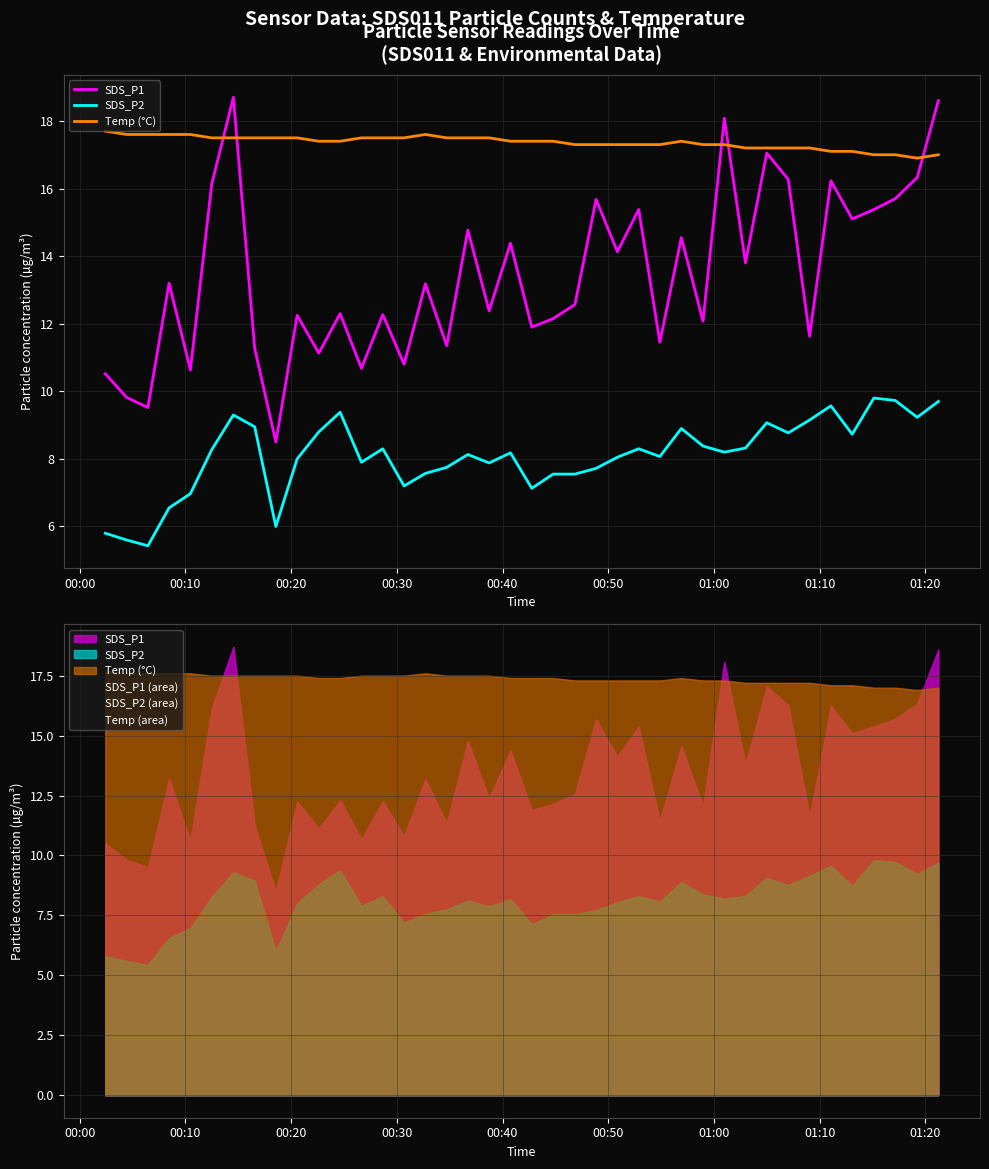

Reading right to left, what are all the values shown in this chart?

SDS_P1: 18.6	16.3	15.7	15.4	15.1	16.2	11.6	16.3	17.1	13.8	18.1	12.1	14.6	11.4	15.4	14.1	15.7	12.6	12.2	11.9	14.4	12.4	14.8	11.3	13.2	10.8	12.3	10.7	12.3	11.1	12.2	8.5	11.3	18.7	16.1	10.6	13.2	9.5	9.8	10.5
SDS_P2: 9.7	9.2	9.7	9.8	8.7	9.6	9.2	8.8	9.1	8.3	8.2	8.4	8.9	8.1	8.3	8.1	7.7	7.5	7.5	7.1	8.2	7.9	8.1	7.8	7.6	7.2	8.3	7.9	9.4	8.8	8.0	6.0	8.9	9.3	8.3	7.0	6.5	5.4	5.6	5.8
Temp (°C): 17.0	16.9	17.0	17.0	17.1	17.1	17.2	17.2	17.2	17.2	17.3	17.3	17.4	17.3	17.3	17.3	17.3	17.3	17.4	17.4	17.4	17.5	17.5	17.5	17.6	17.5	17.5	17.5	17.4	17.4	17.5	17.5	17.5	17.5	17.5	17.6	17.6	17.6	17.6	17.7
SDS_P1 (area): 18.6	16.3	15.7	15.4	15.1	16.2	11.6	16.3	17.1	13.8	18.1	12.1	14.6	11.4	15.4	14.1	15.7	12.6	12.2	11.9	14.4	12.4	14.8	11.3	13.2	10.8	12.3	10.7	12.3	11.1	12.2	8.5	11.3	18.7	16.1	10.6	13.2	9.5	9.8	10.5
SDS_P2 (area): 9.7	9.2	9.7	9.8	8.7	9.6	9.2	8.8	9.1	8.3	8.2	8.4	8.9	8.1	8.3	8.1	7.7	7.5	7.5	7.1	8.2	7.9	8.1	7.8	7.6	7.2	8.3	7.9	9.4	8.8	8.0	6.0	8.9	9.3	8.3	7.0	6.5	5.4	5.6	5.8
Temp (area): 17.0	16.9	17.0	17.0	17.1	17.1	17.2	17.2	17.2	17.2	17.3	17.3	17.4	17.3	17.3	17.3	17.3	17.3	17.4	17.4	17.4	17.5	17.5	17.5	17.6	17.5	17.5	17.5	17.4	17.4	17.5	17.5	17.5	17.5	17.5	17.6	17.6	17.6	17.6	17.7